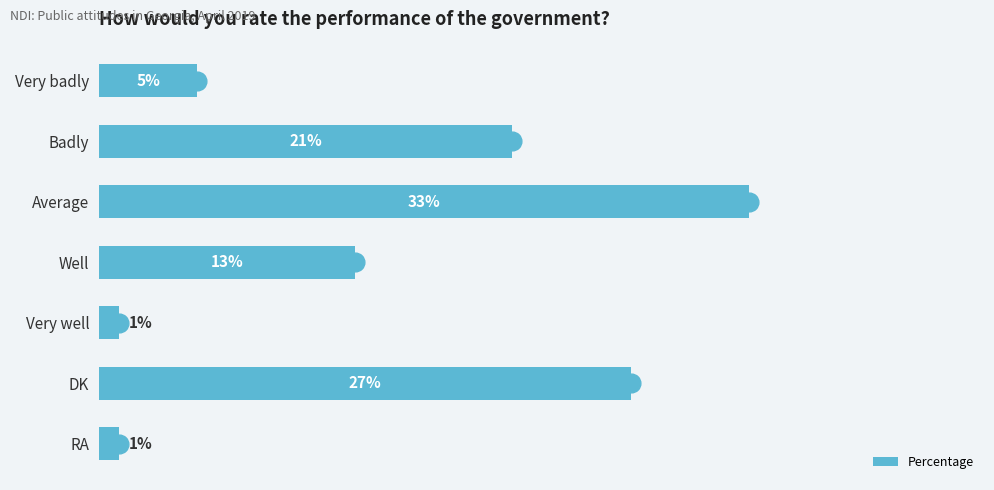

What is the label of the 2nd bar from the bottom?

DK